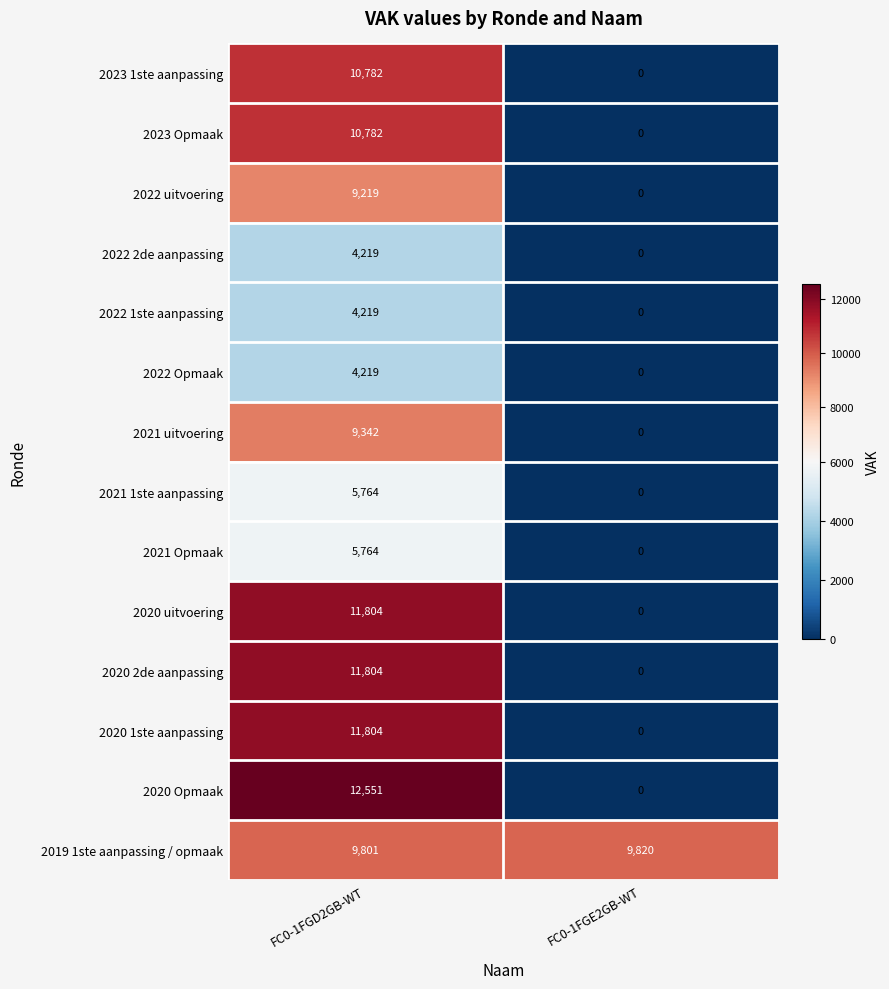

At which label is 2022 Opmaak closest to 2109?

FC0-1FGE2GB-WT